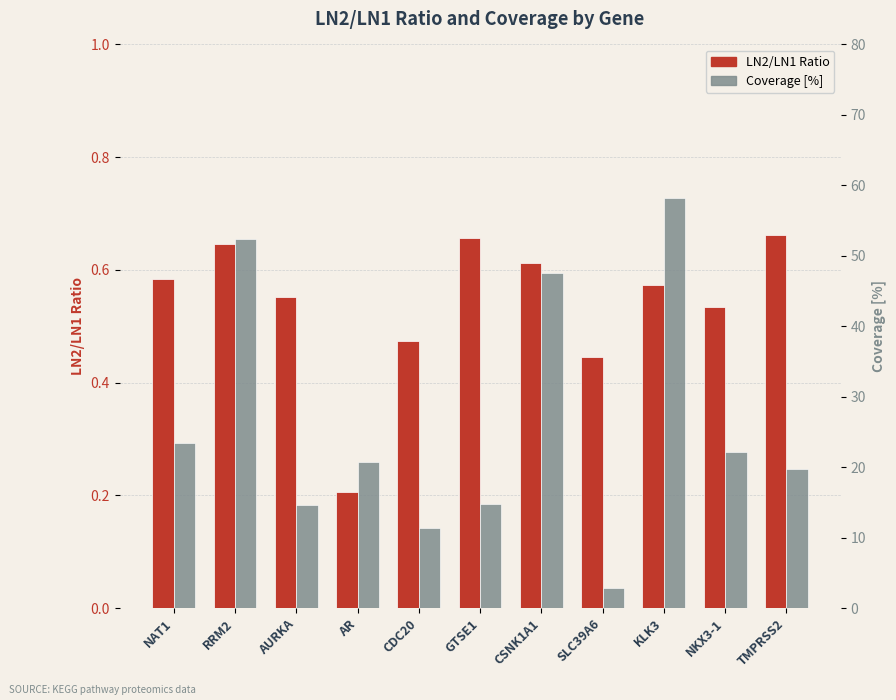

At which category is the sum across all series the highest?

KLK3